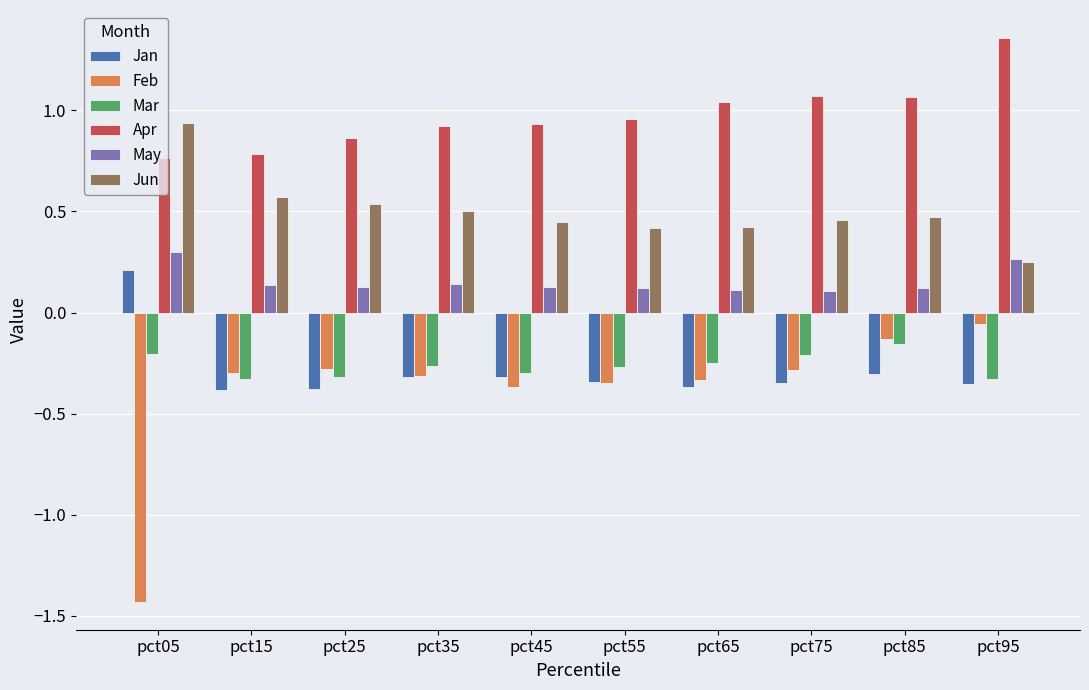

What is the difference between the maximum and second lowest values in the Jan series?

0.6